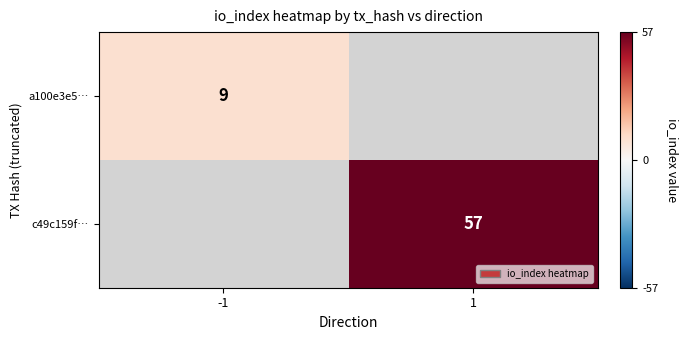

The value of c49c159f… at 1 is 57. True or false?

True